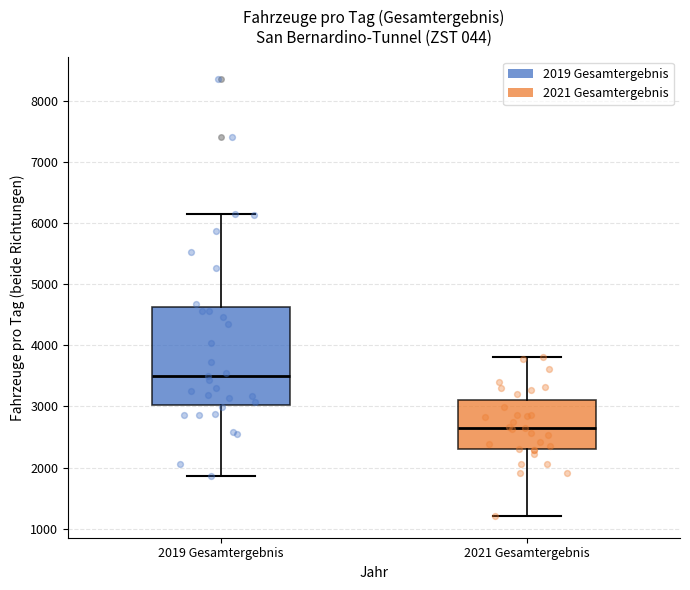

Which box's median line is the highest?

2019 Gesamtergebnis